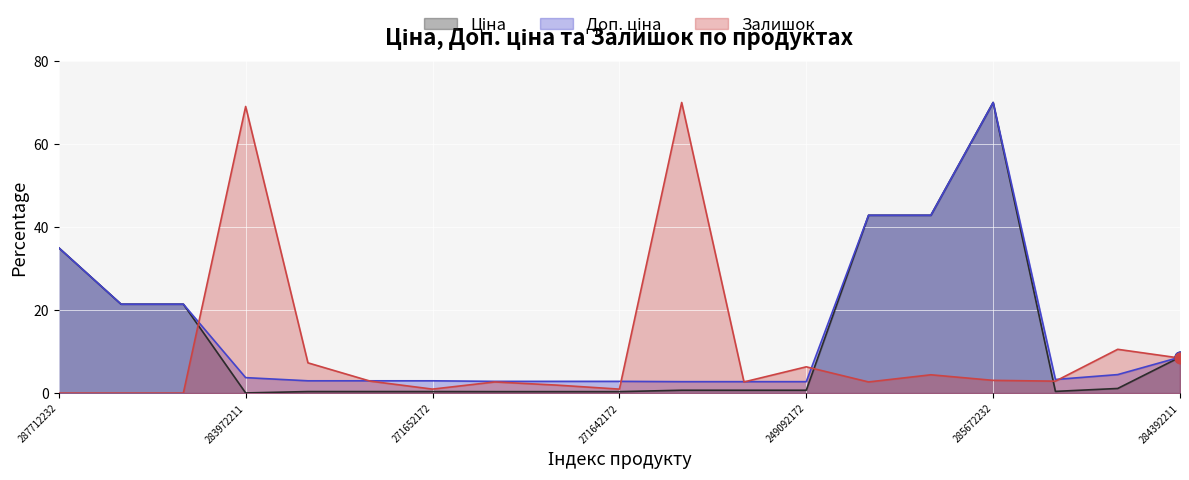

Which series reaches the minimum Y coordinate?

Залишок